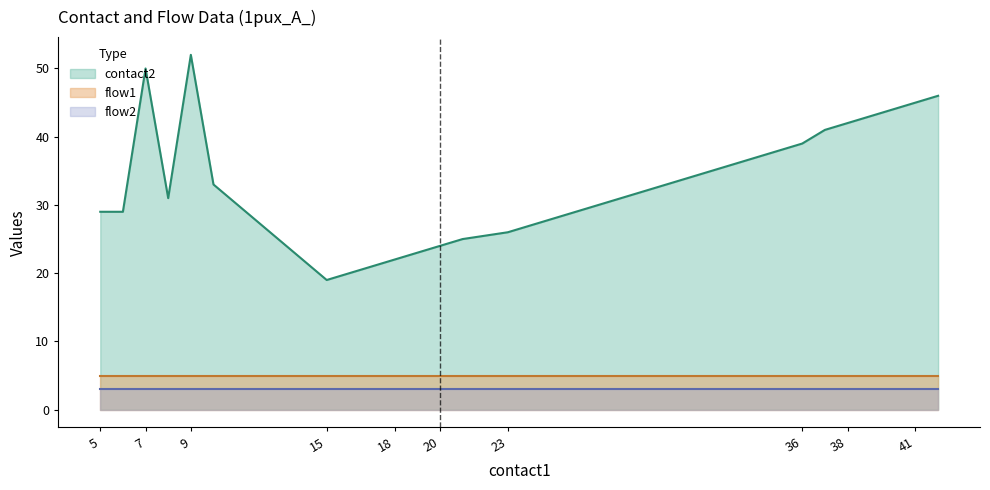

True or false: contact2 and flow2 cross at least once.

False